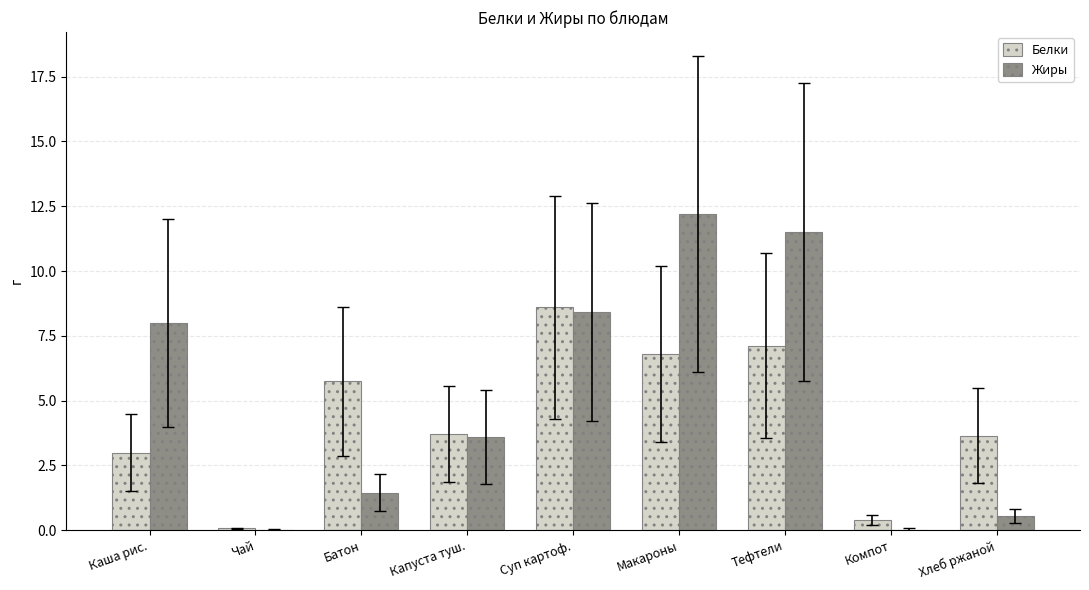

What is the maximum value shown in the chart?

12.2